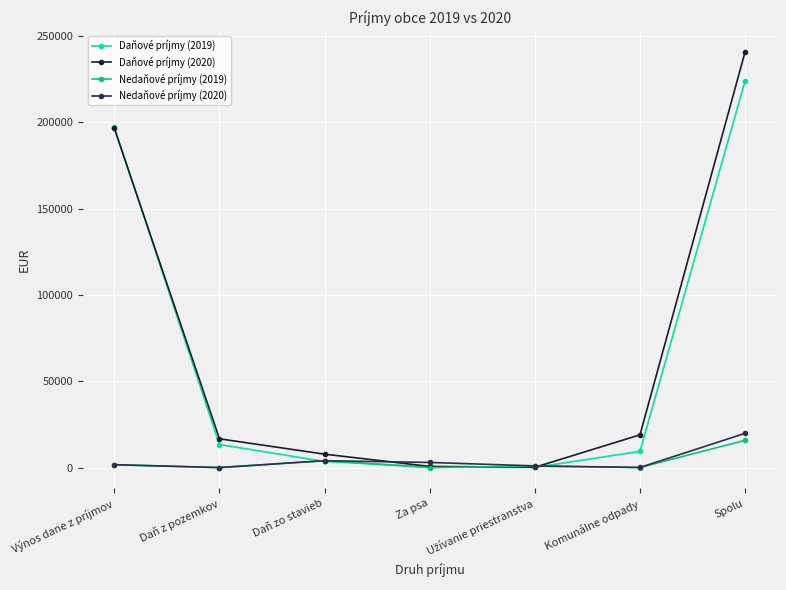

Does the chart display data point markers on the line(s)?

Yes